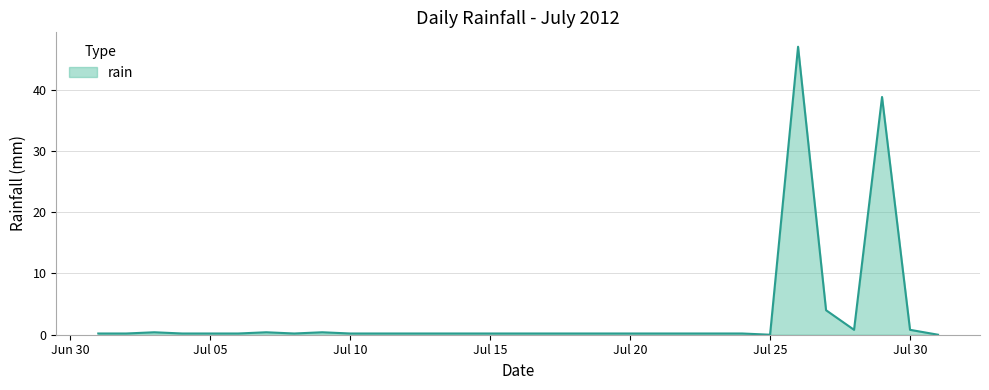

How many lines are shown in the chart?

1